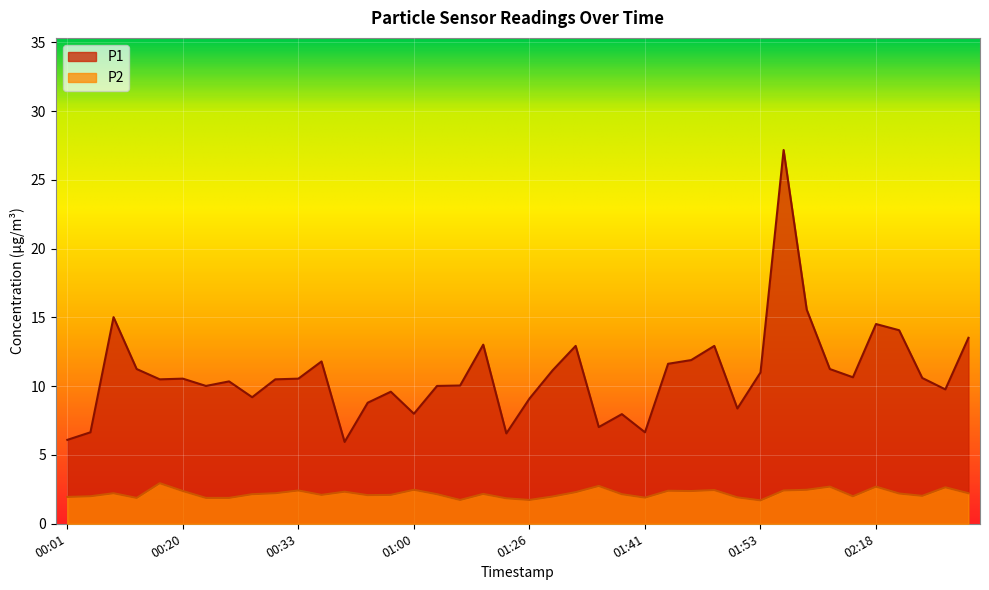

The value of P1 at 01:13 is 6.7. True or false?

False